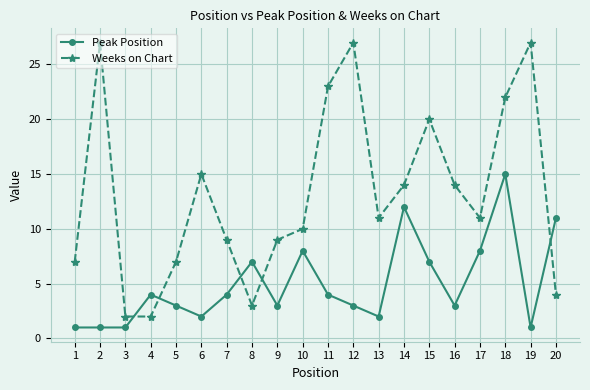

Is this an area chart (filled region under the line)?

No